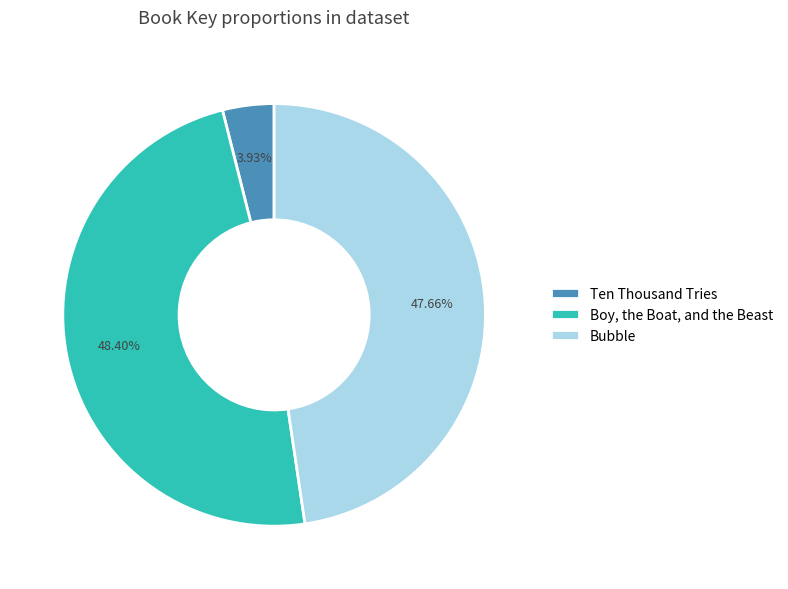

To the nearest percent, what is the difference between the Boy, the Boat, and the Beast and Ten Thousand Tries slice percentages?

44%